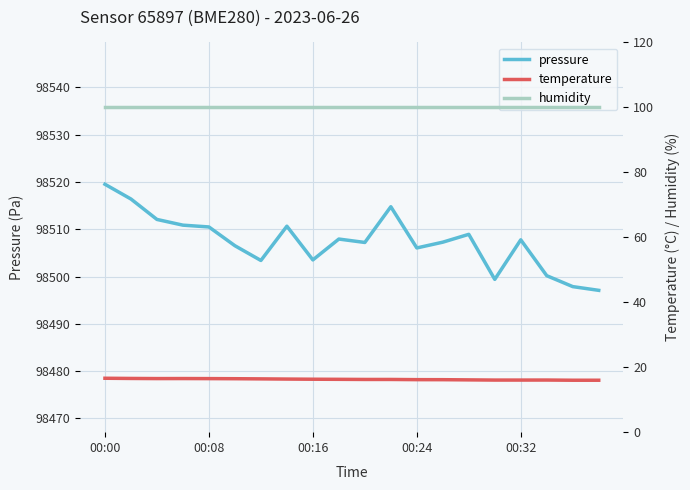

True or false: humidity and temperature cross at least once.

False